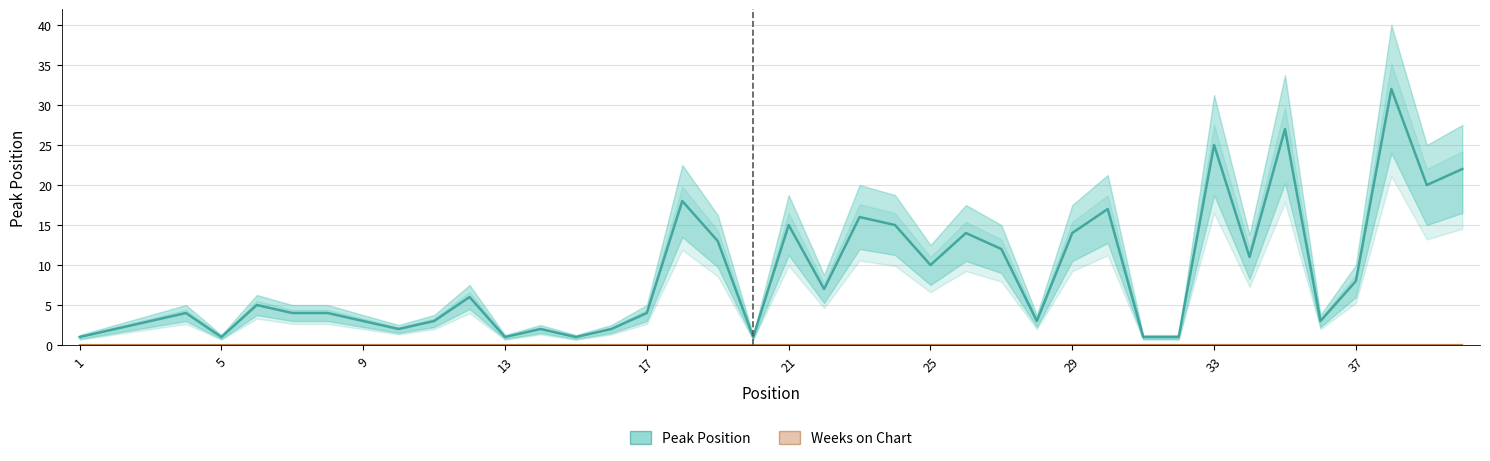

What is the difference between the highest and lowest values at 29?

4